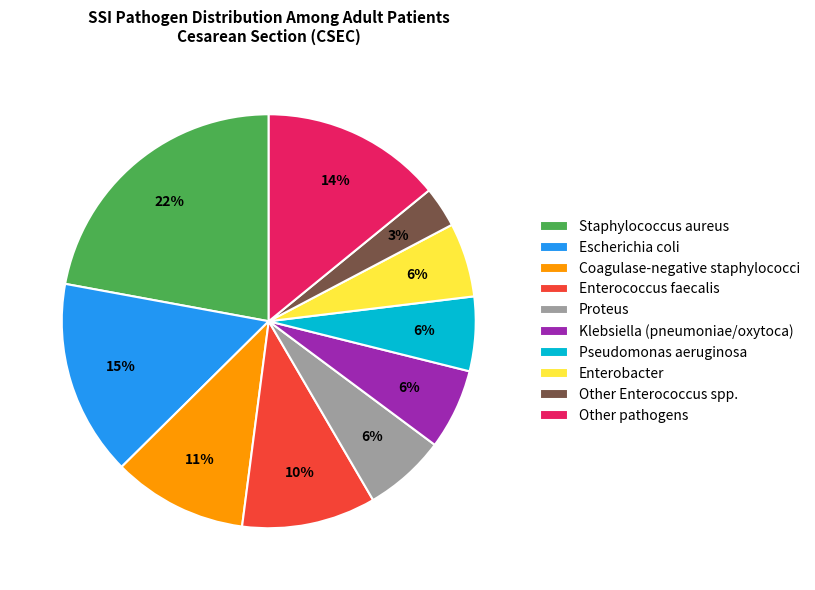

Is it true that Escherichia coli is 15% of the pie?

True